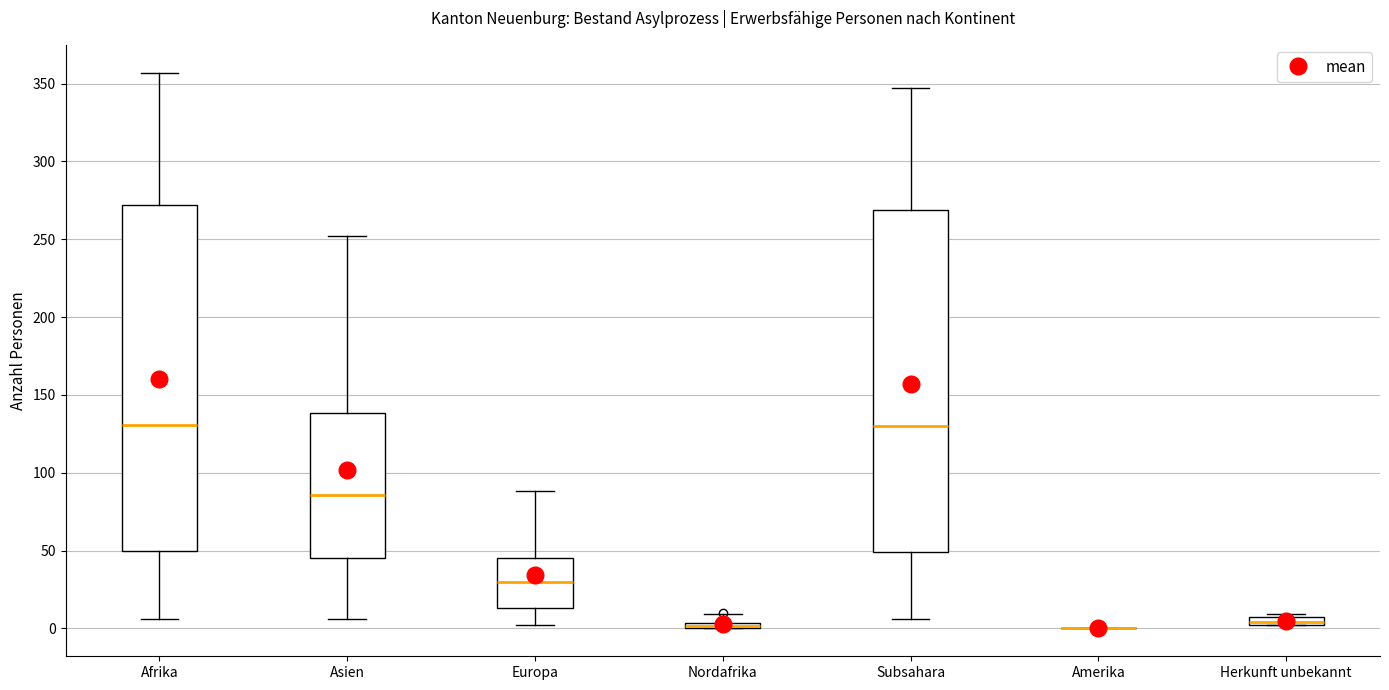

Where is the lower edge of the box for Subsahara on the y-axis? The values are not printed on the chart, so give them approximately, as read against the axis.

50